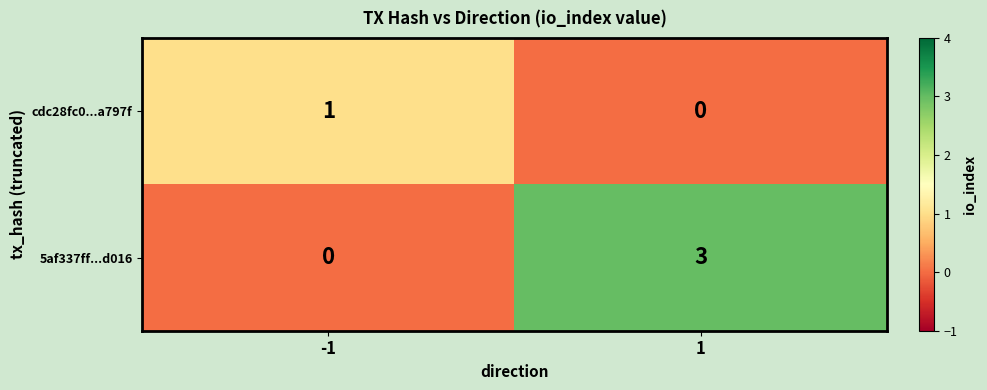

At which category is the sum across all series the highest?

1